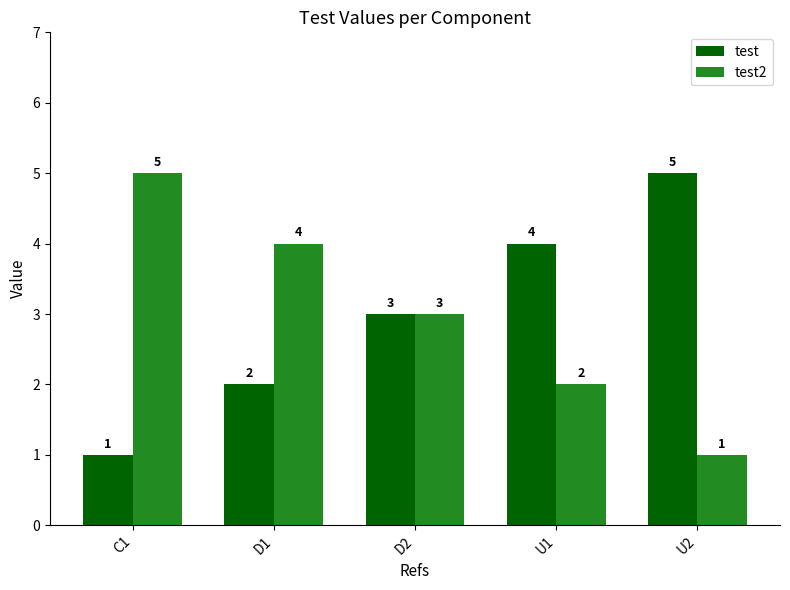

Rank the series at C1 from lowest to highest value.

test, test2